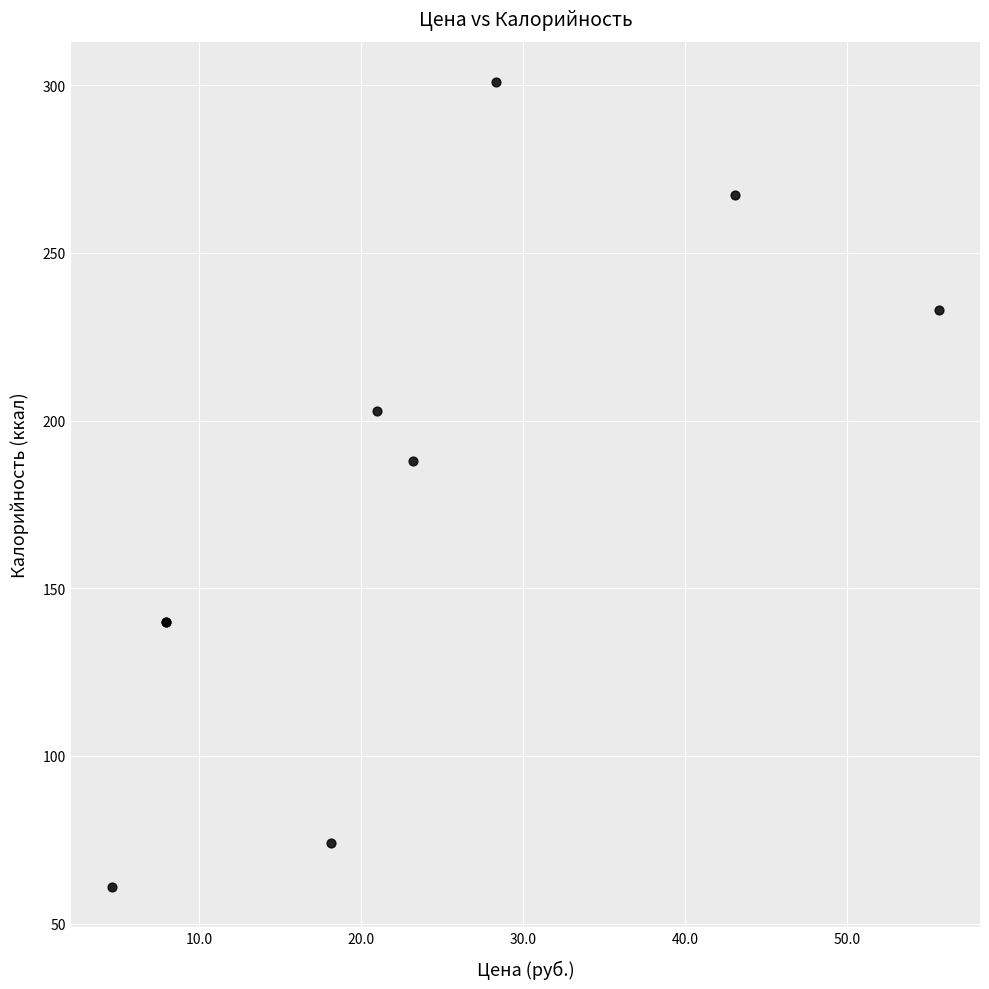

What Y value in the scatter plot is closest to 181?

188.0